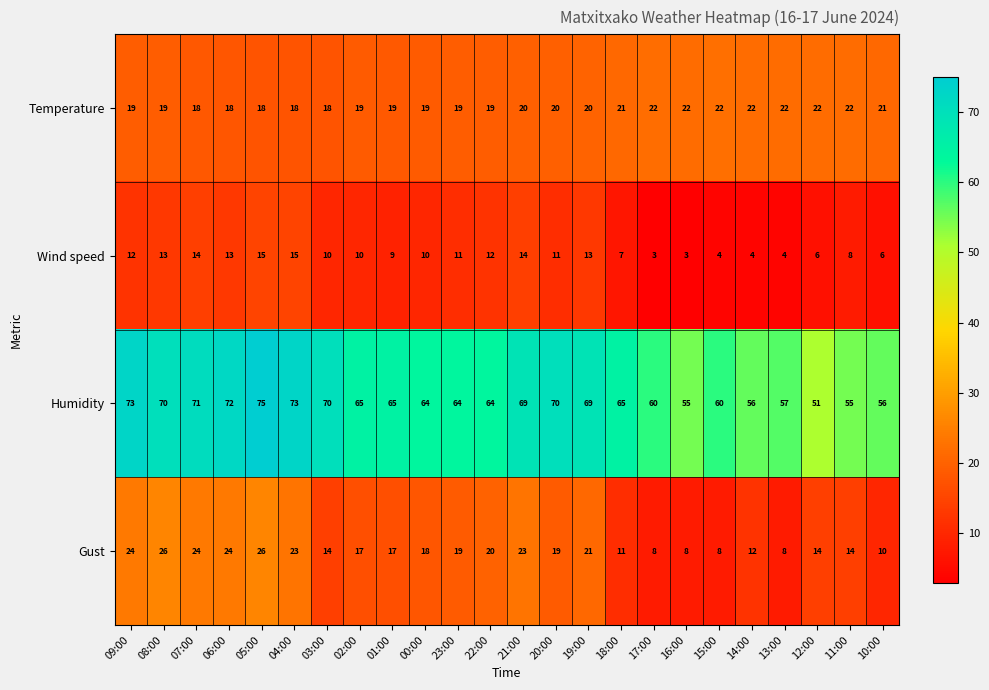

True or false: Gust has a value of 12 at 14:00.

True